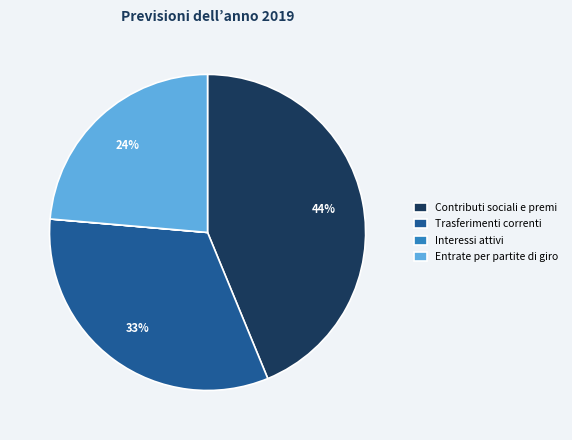

Is it true that Trasferimenti correnti is 19% of the pie?

False